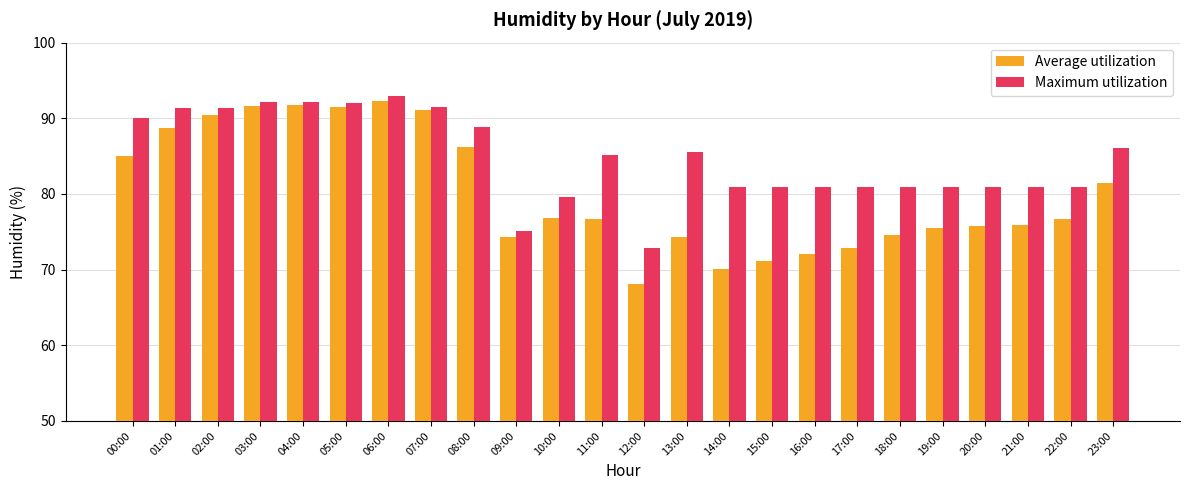

What is the difference between the second highest and minimum values in the Maximum utilization series?

19.3